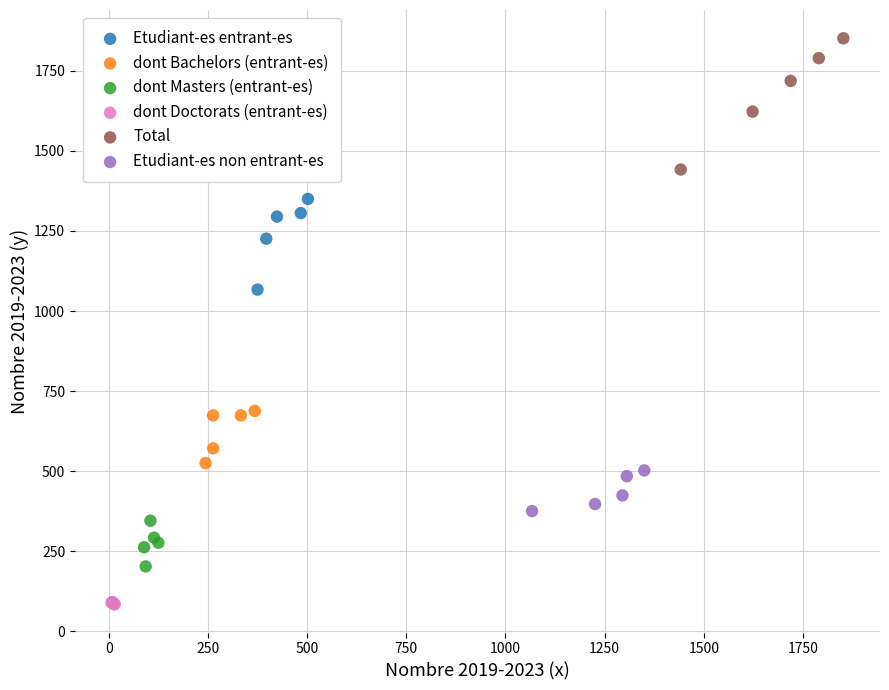

Which series contains the highest Y value?

Total